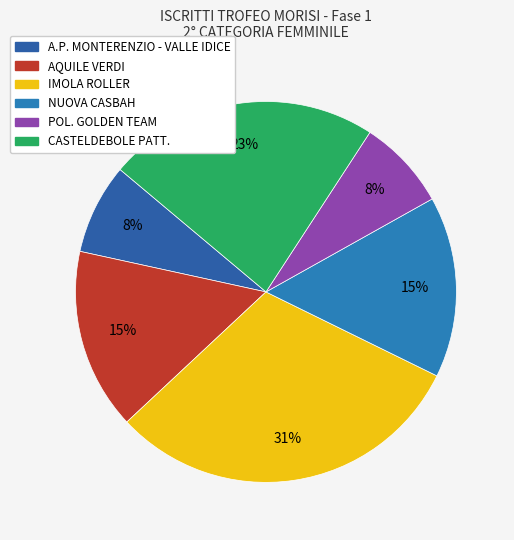

To the nearest percent, what portion does POL. GOLDEN TEAM represent?

8%